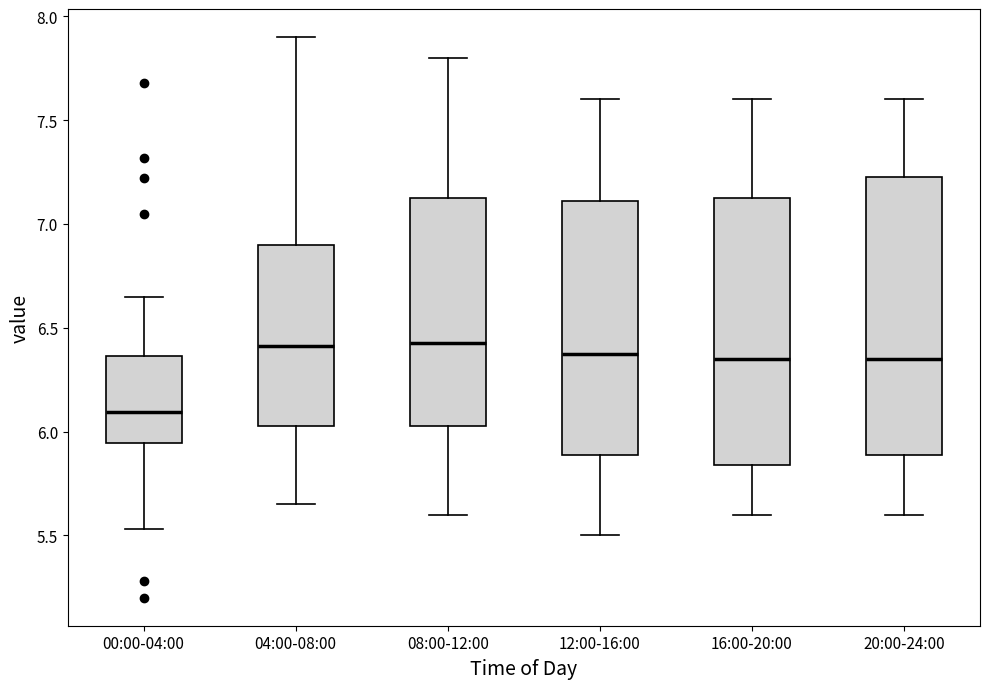

Reading left to right, read every box against the y-axis: the position of its median line, the range the box covers, and the ends of its whiskers. The values are not printed on the chart, so give them approximately, as read against the axis.

00:00-04:00: median 6.10, box 5.95 to 6.35, whiskers 5.55 to 6.65
04:00-08:00: median 6.40, box 6.05 to 6.90, whiskers 5.65 to 7.90
08:00-12:00: median 6.45, box 6.05 to 7.15, whiskers 5.60 to 7.80
12:00-16:00: median 6.40, box 5.90 to 7.10, whiskers 5.50 to 7.60
16:00-20:00: median 6.35, box 5.85 to 7.15, whiskers 5.60 to 7.60
20:00-24:00: median 6.35, box 5.90 to 7.25, whiskers 5.60 to 7.60